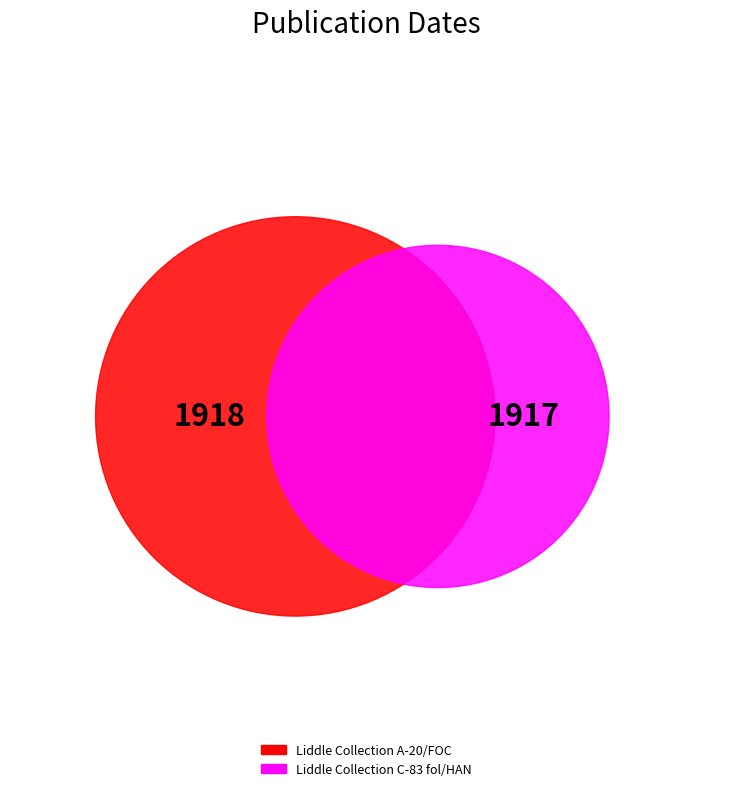

How many segments does this pie chart have?

2